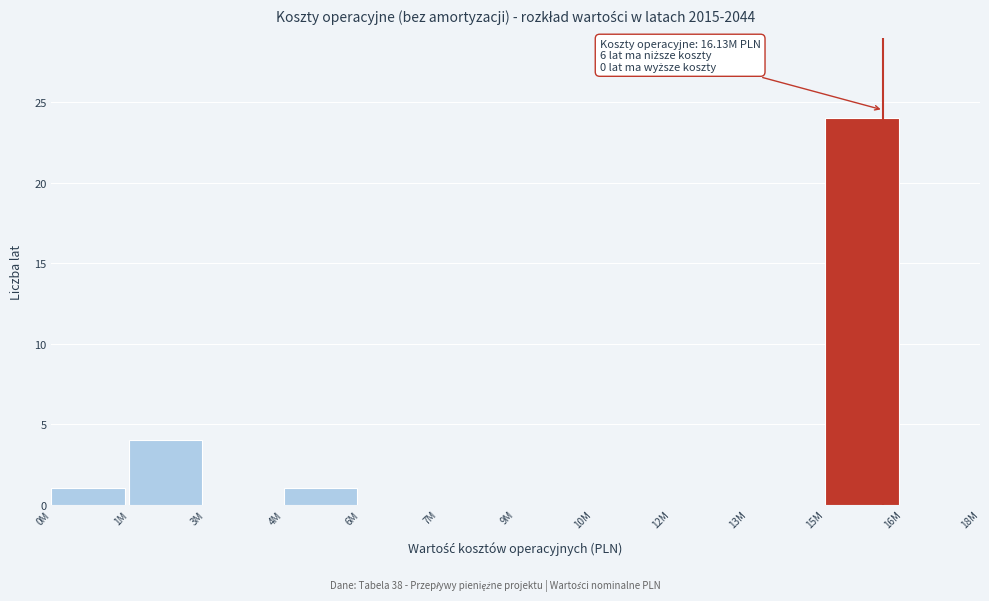

Reading left to right, list all the values displayed in this chart.

0M=1	1M=4	3M=0	4M=1	6M=0	7M=0	9M=0	10M=0	12M=0	13M=0	15M=24	16M=0